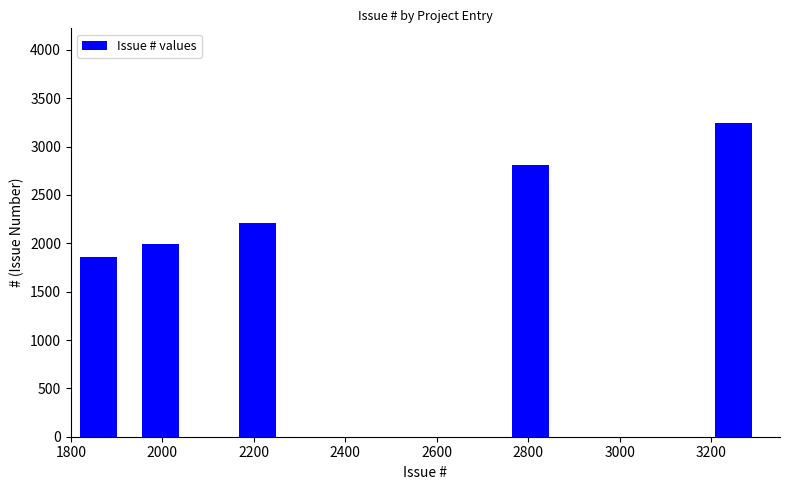

Does the chart contain stacked bars?

No